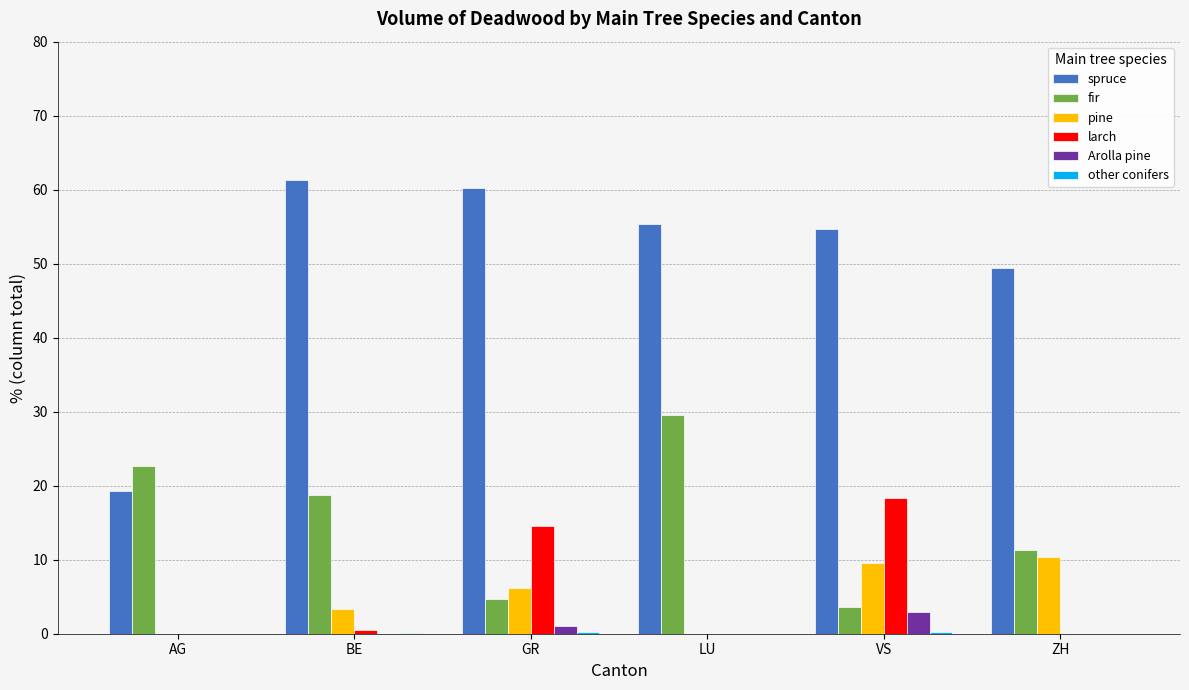

Is the value of spruce at GR greater than the value of larch at GR?

Yes